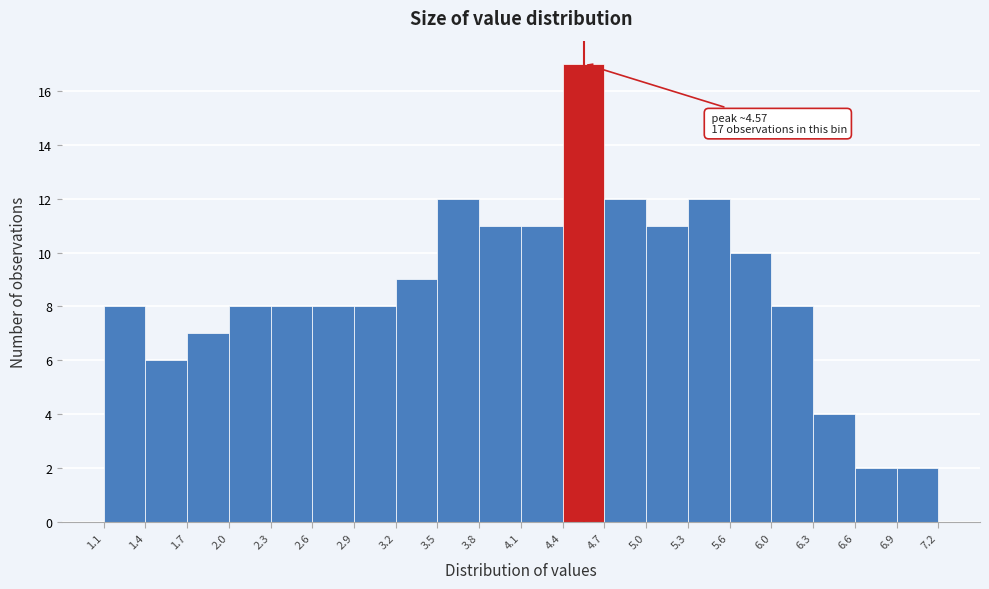

Which range on the x-axis has the tallest bar?

4.4 to 4.7